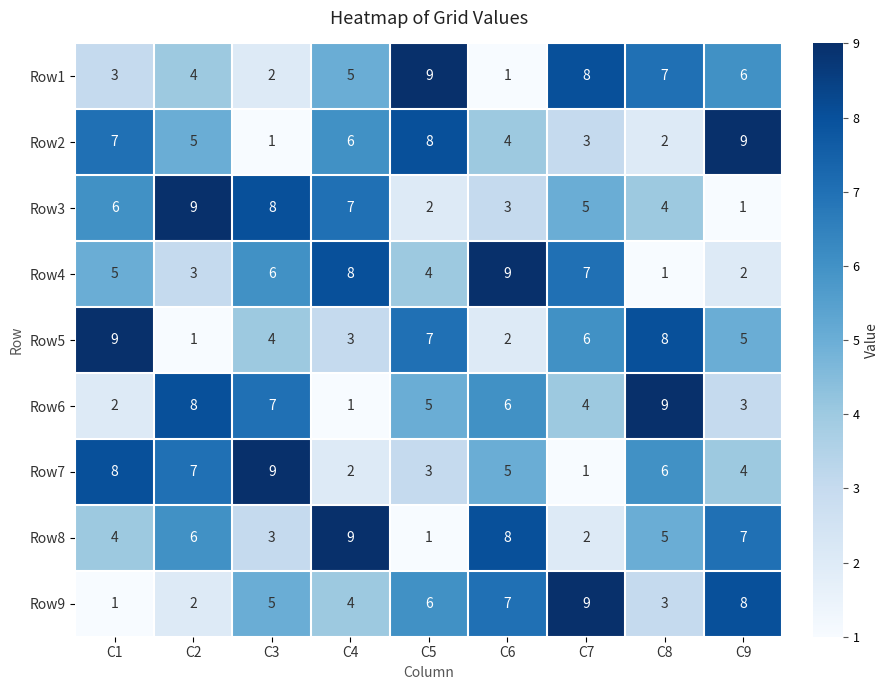

Rank the categories by Row2 value from highest to lowest.

C9, C5, C1, C4, C2, C6, C7, C8, C3